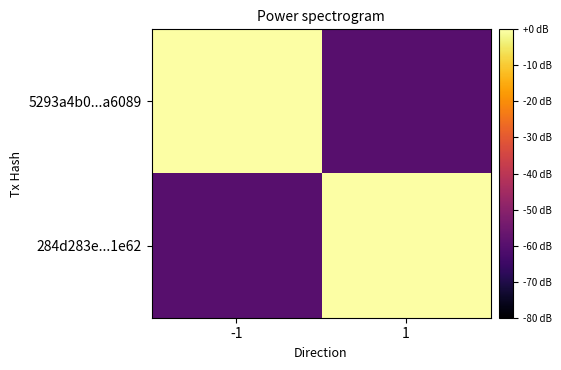

What is the maximum value shown in the chart?

19.0